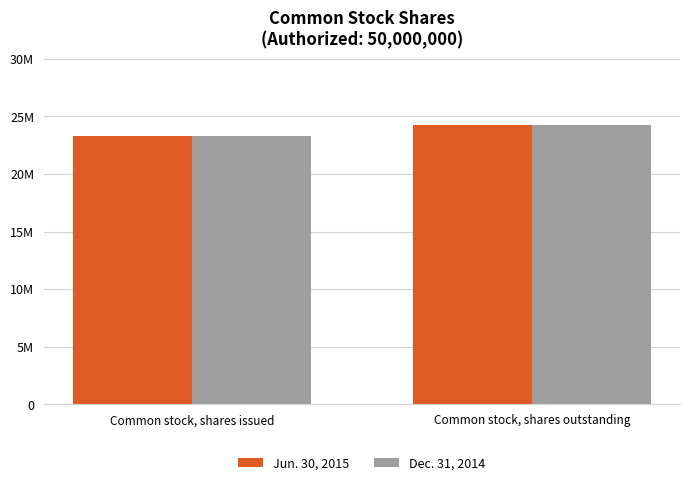

At which category is the sum across all series the highest?

Common stock, shares outstanding